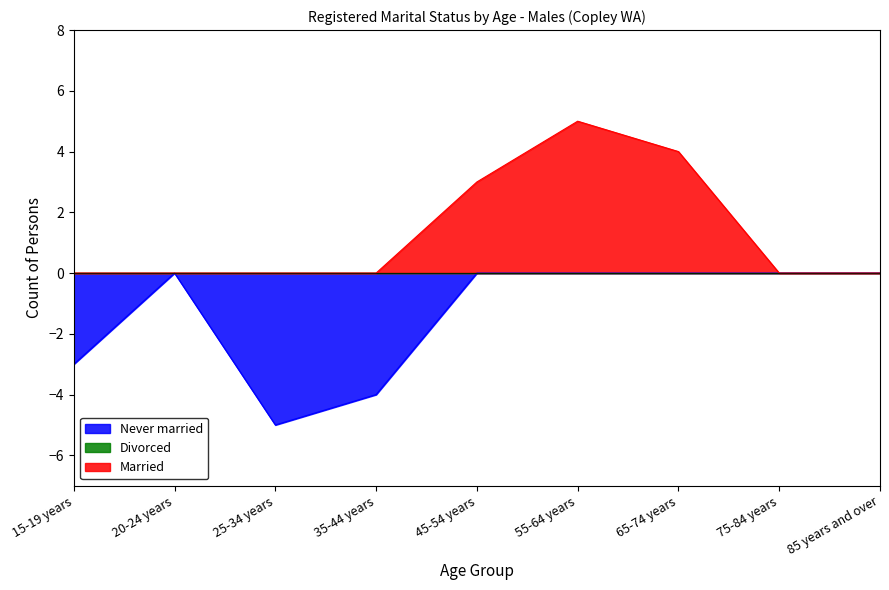

What position from the right is 75-84 years?

2